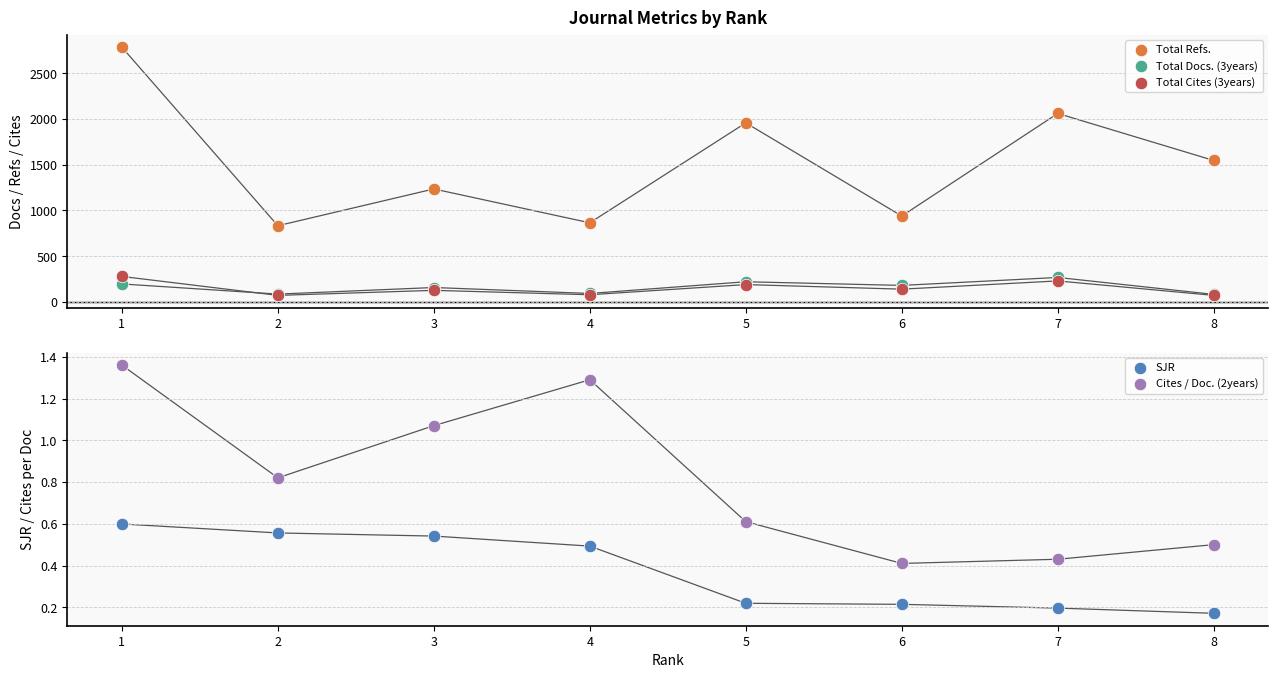

At how many categories does at least one series exceed 1320?

4